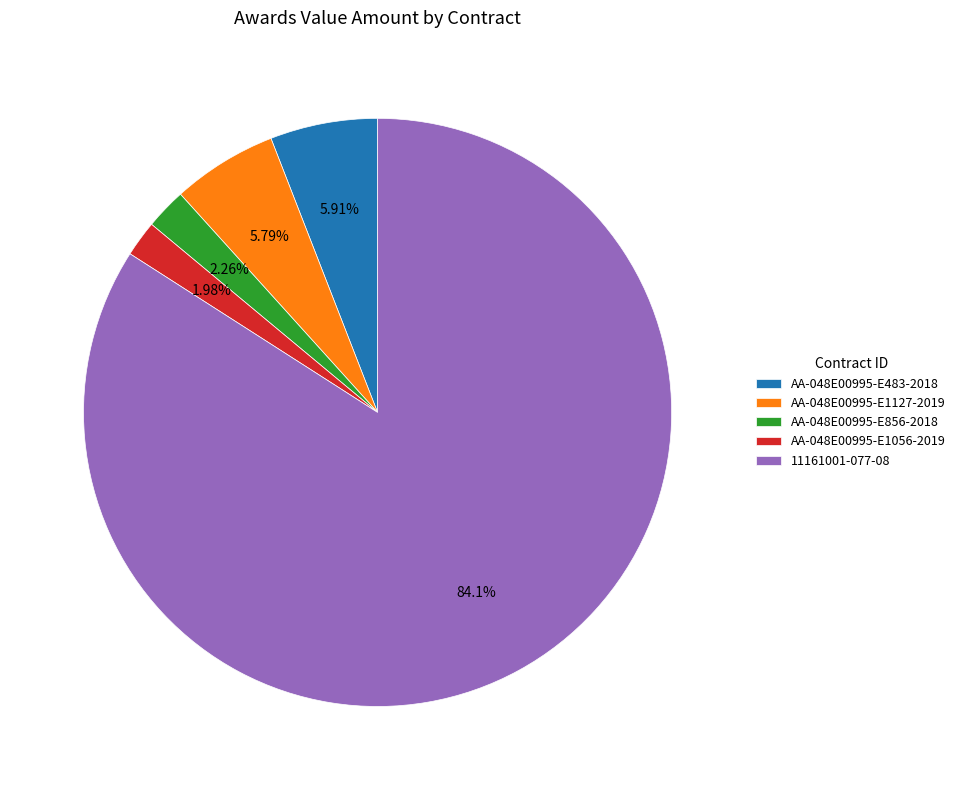

To the nearest percent, what percentage of the pie is AA-048E00995-E483-2018?

6%